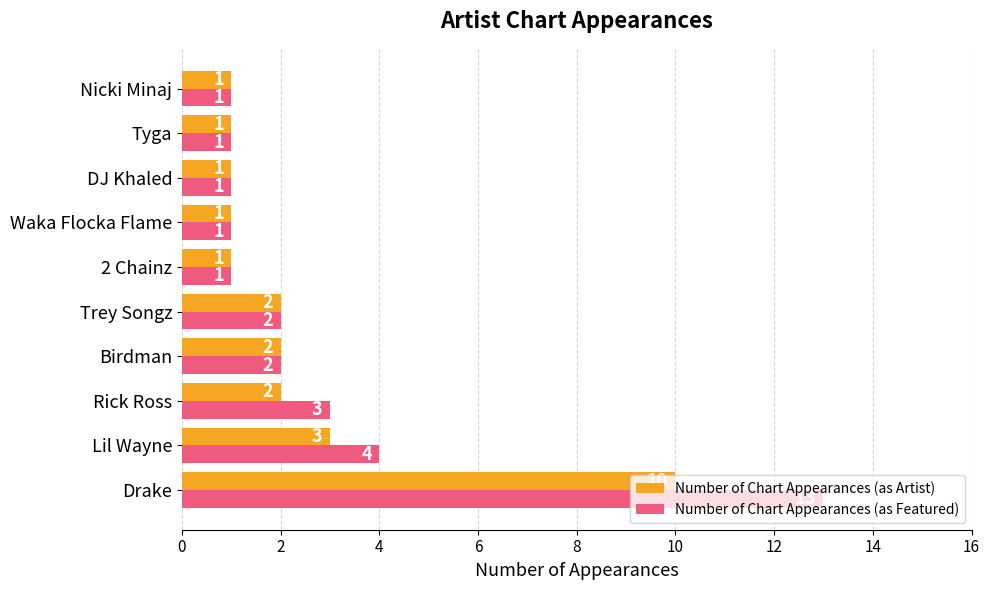

Which series has the largest total across all categories?

Number of Chart Appearances (as Featured)